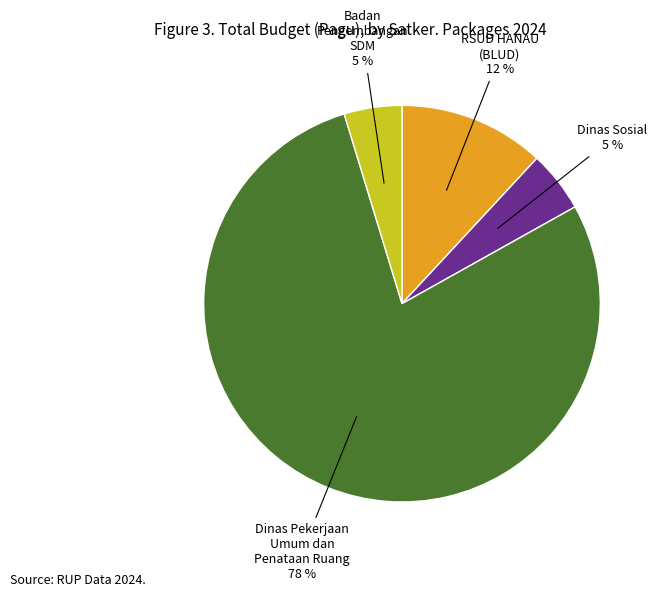

Which has a higher value, Dinas Sosial or Dinas Pekerjaan Umum dan Penataan Ruang?

Dinas Pekerjaan Umum dan Penataan Ruang